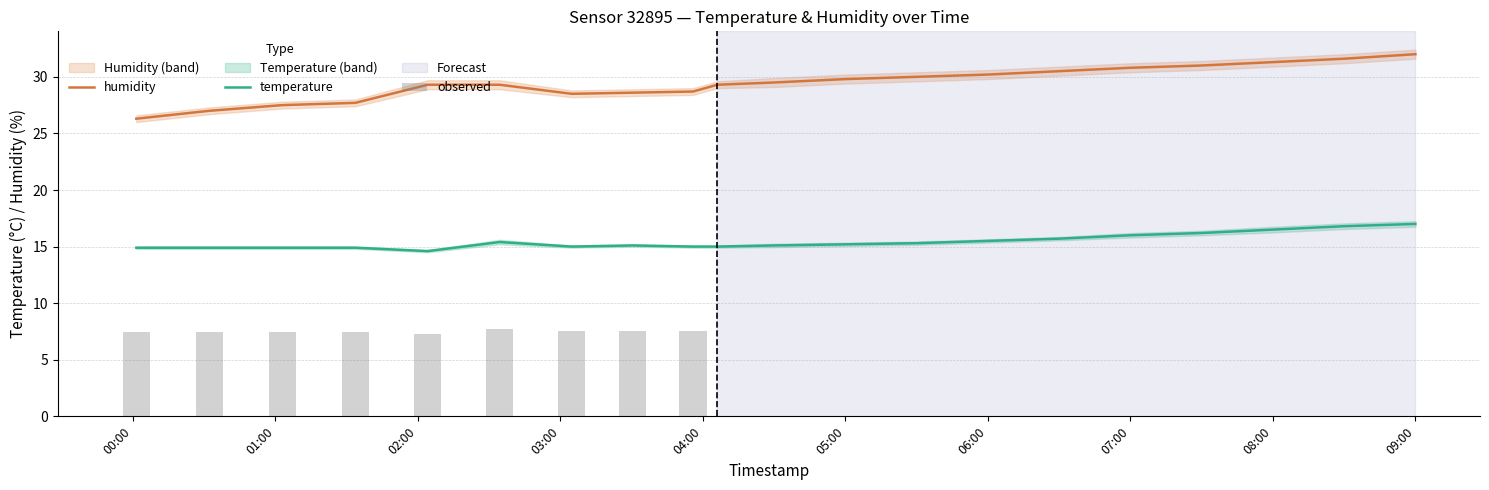

Are the bars grouped side by side (vs. stacked)?

Yes